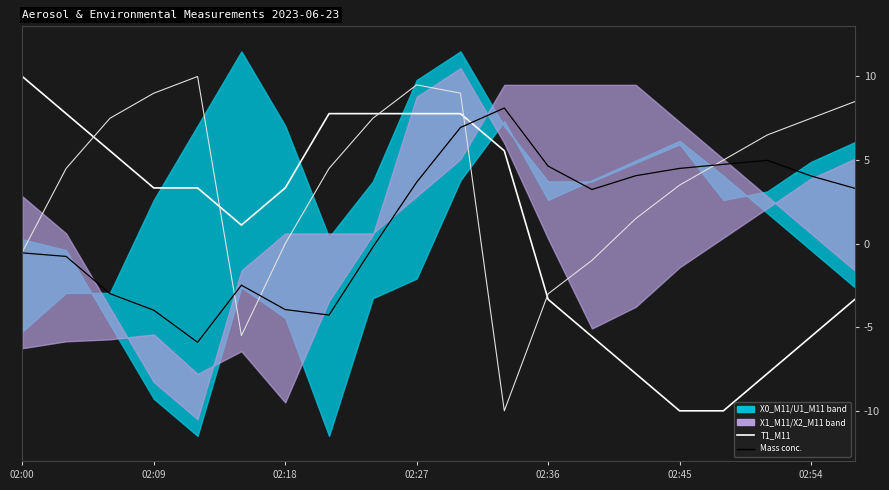

Reading left to right, extract all data points from this chart.

T1_M11: 10.0	7.8	5.6	3.3	3.3	1.1	3.3	7.8	7.8	7.8	7.8	5.6	-3.3	-5.6	-7.8	-10.0	-10.0	-7.8	-5.6	-3.3
T2_M11: -0.5	4.5	7.5	9.0	10.0	-5.5	0.0	4.5	7.5	9.5	9.0	-10.0	-3.0	-1.0	1.5	3.5	5.0	6.5	7.5	8.5
Mass conc. composite: -0.6	-0.8	-3.0	-4.0	-5.9	-2.5	-3.9	-4.3	-0.2	3.7	6.9	8.1	4.6	3.2	4.1	4.5	4.7	5.0	4.1	3.3